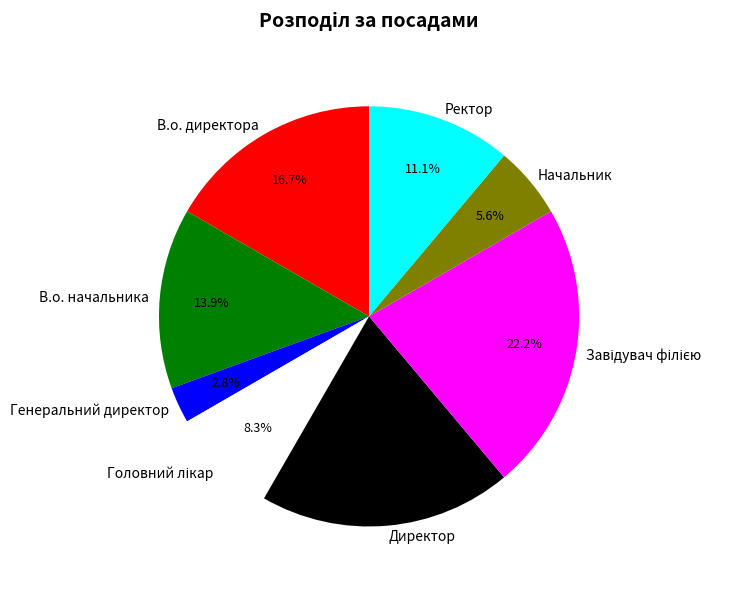

Count the number of slices in the pie.

8